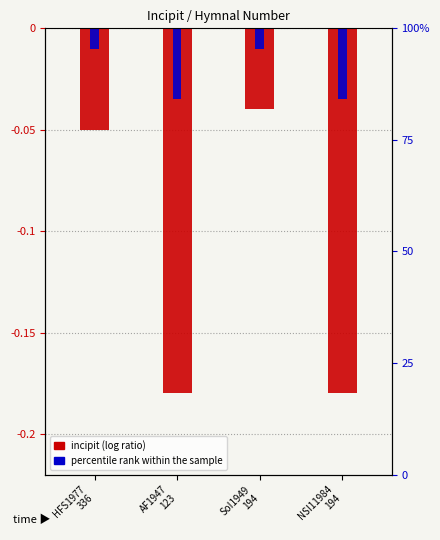

At which label is incipit (log ratio) closest to 0?

SoI1949
194